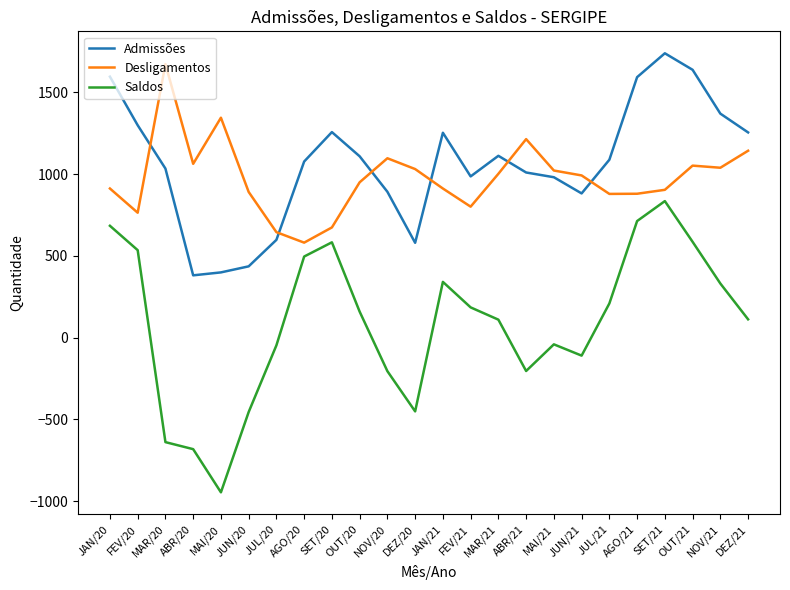

Between JUL/20 and SET/21, which series saw the biggest shift?

Admissões